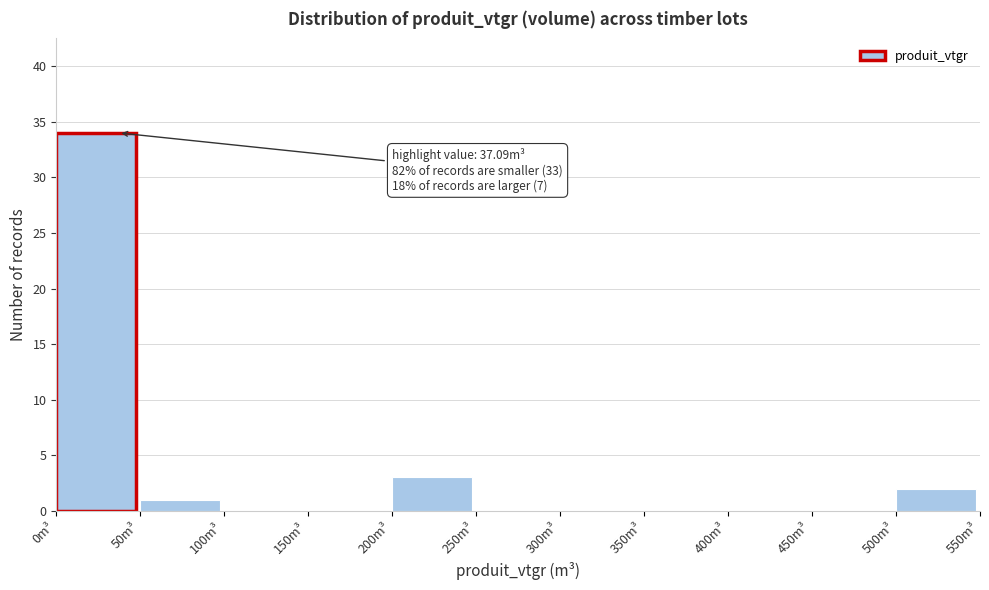

Over which range of the x-axis is the bar tallest?

0 to 50